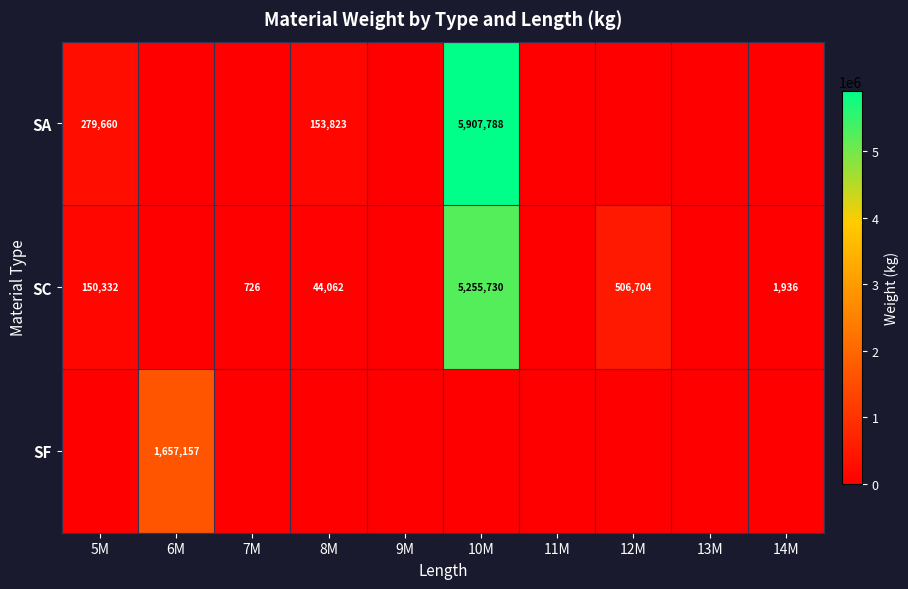

Is it true that SC equals 5255730 at 10M?

True